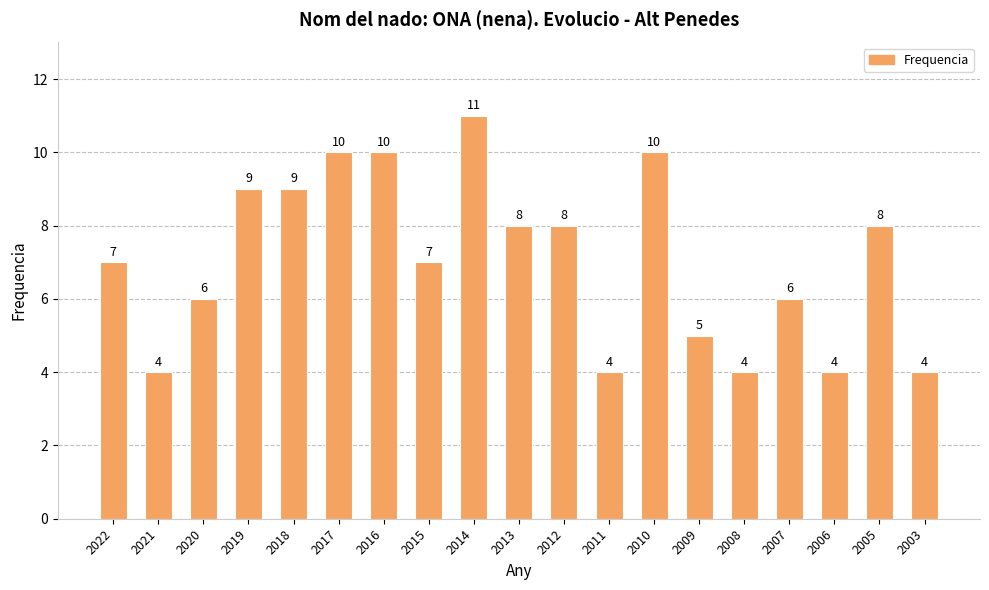

What is the maximum value shown in the chart?

11